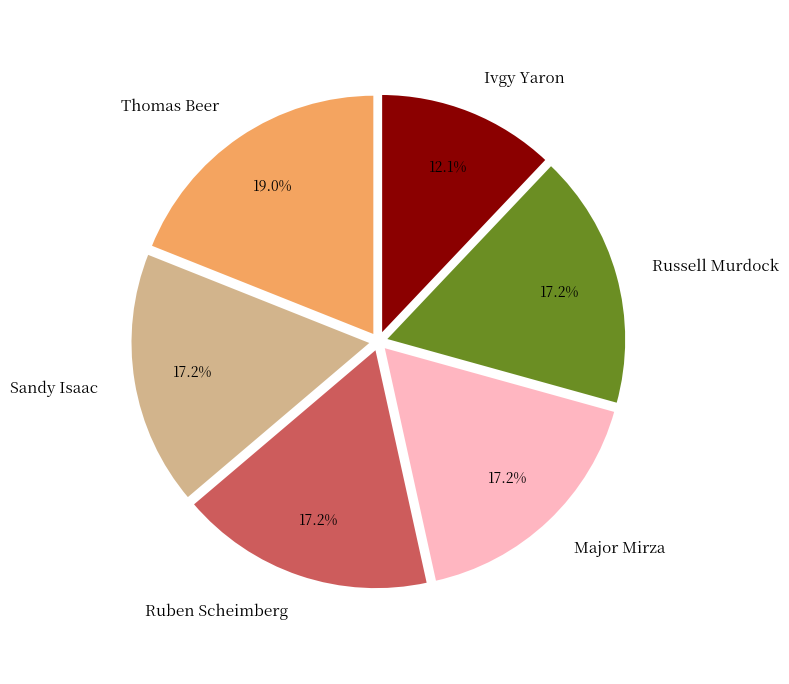

Which category has the biggest portion of the pie?

Thomas Beer